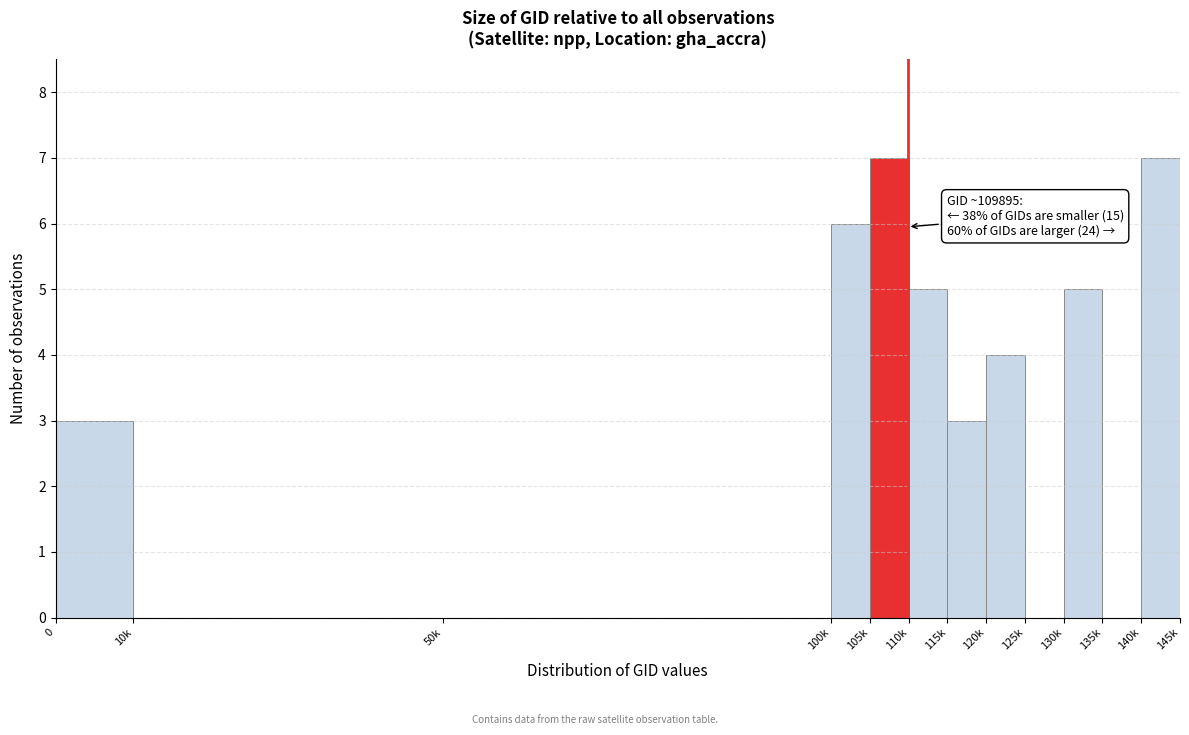

Reading left to right, extract all data points from this chart.

0=3	10k=0	50k=0	100k=6	105k=7	110k=5	115k=3	120k=4	125k=0	130k=5	135k=0	140k=7